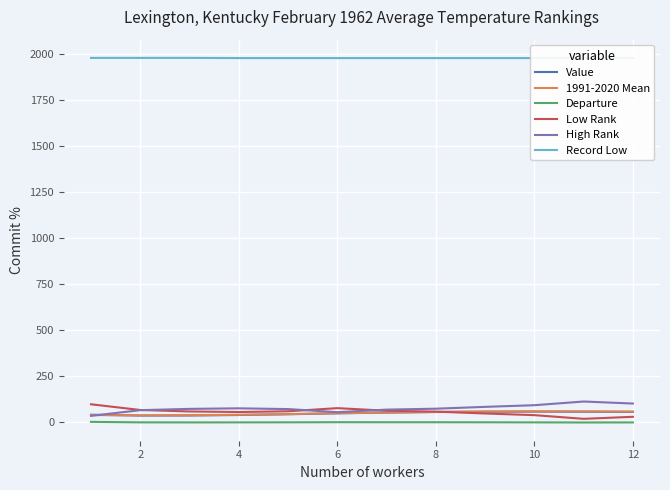

True or false: Record Low has more than 1 points higher than both neighbors.

False